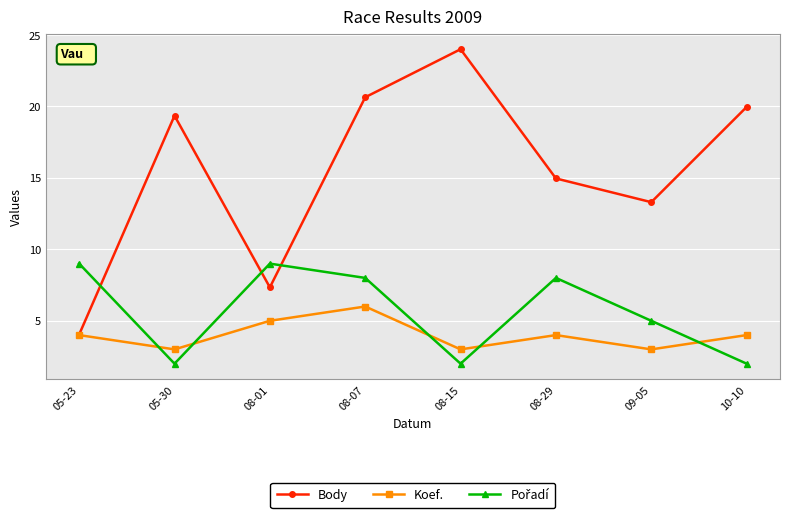

What is the label of the 6th point from the right?

08-01